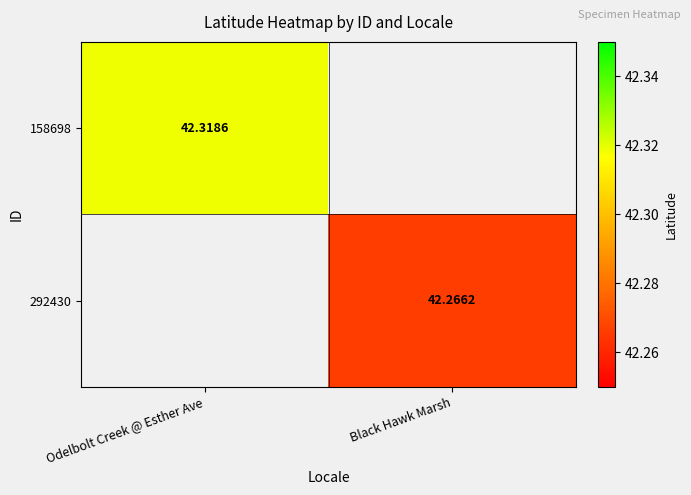

The 158698 series shows 59.9 at Odelbolt Creek @ Esther Ave. True or false?

False